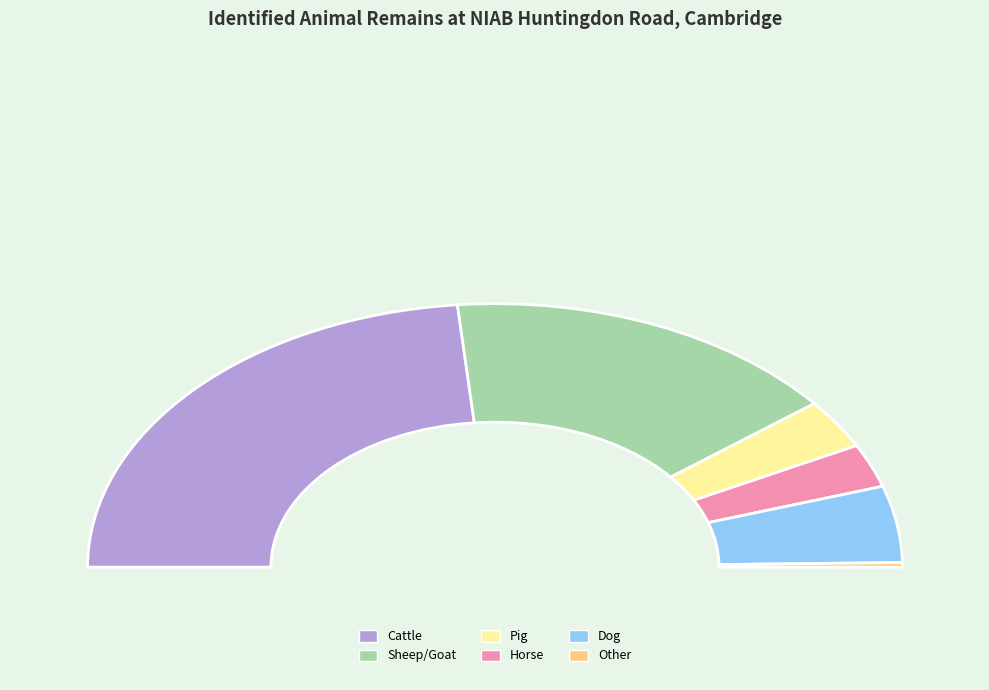

Is Horse the majority of the pie?

No